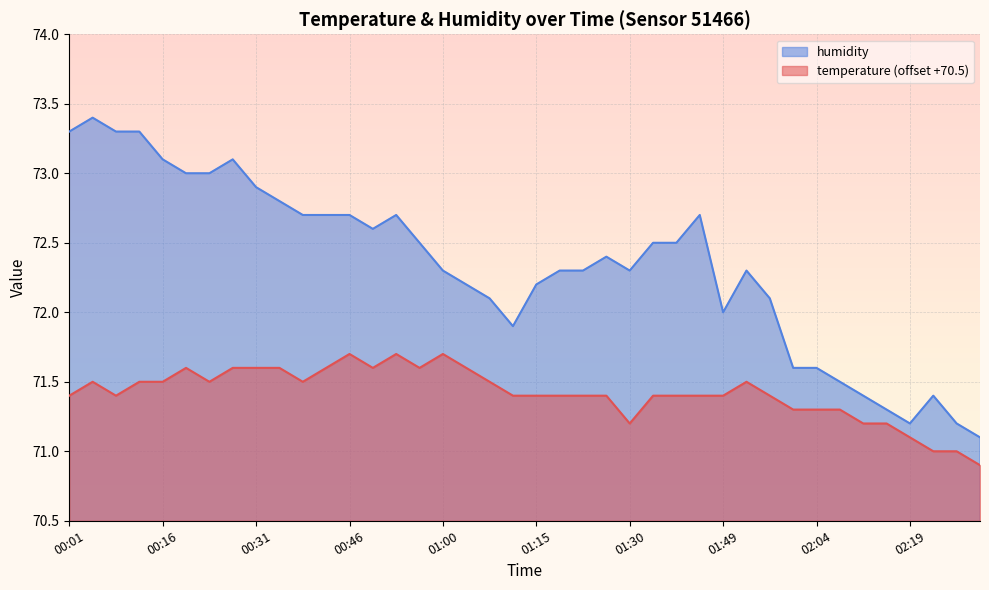

What are all the series names shown in the legend?

humidity, temperature (offset +70.5)